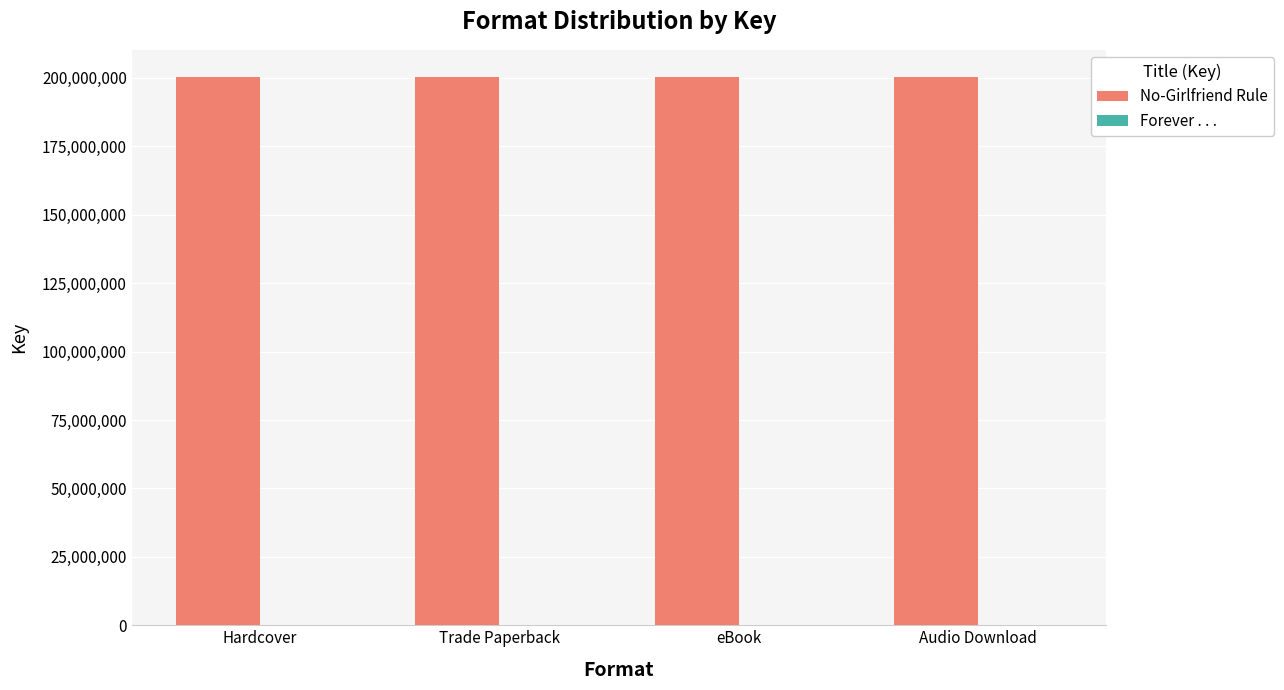

The value of No-Girlfriend Rule at eBook is 90375122. True or false?

False